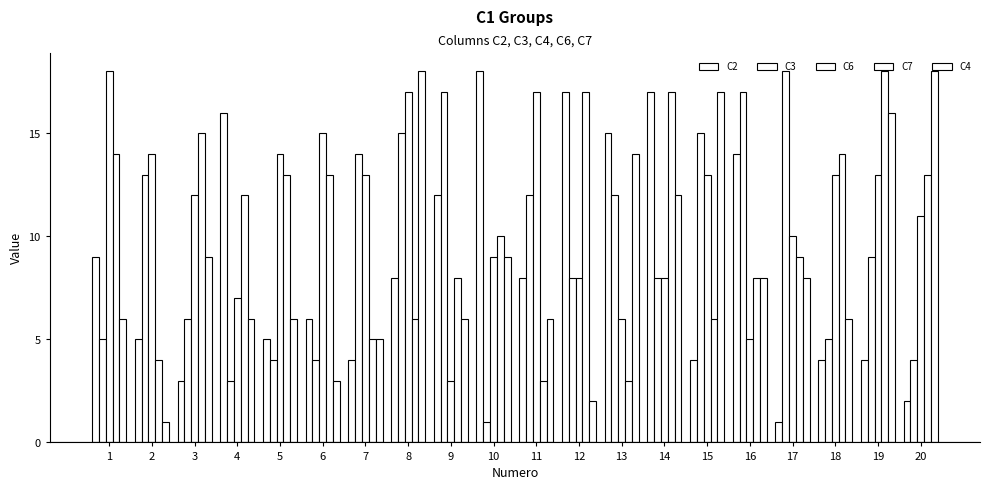

What is the sum of the C7 values at 18 and 19?

32